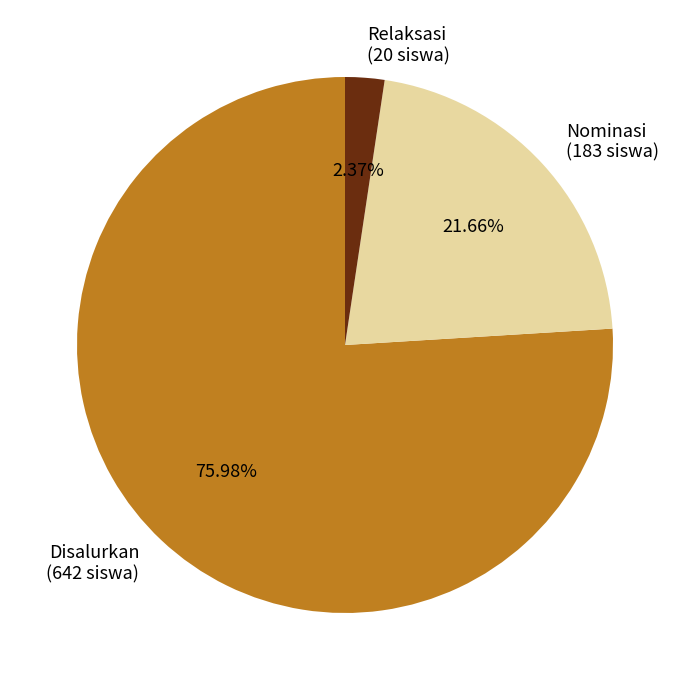

What is the largest slice in the pie chart?

Disalurkan (642 siswa)